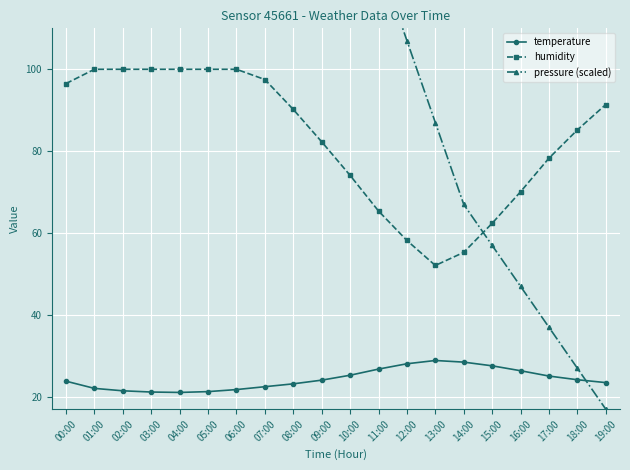

Between 11:00 and 13:00, which series saw the biggest shift?

pressure (scaled)